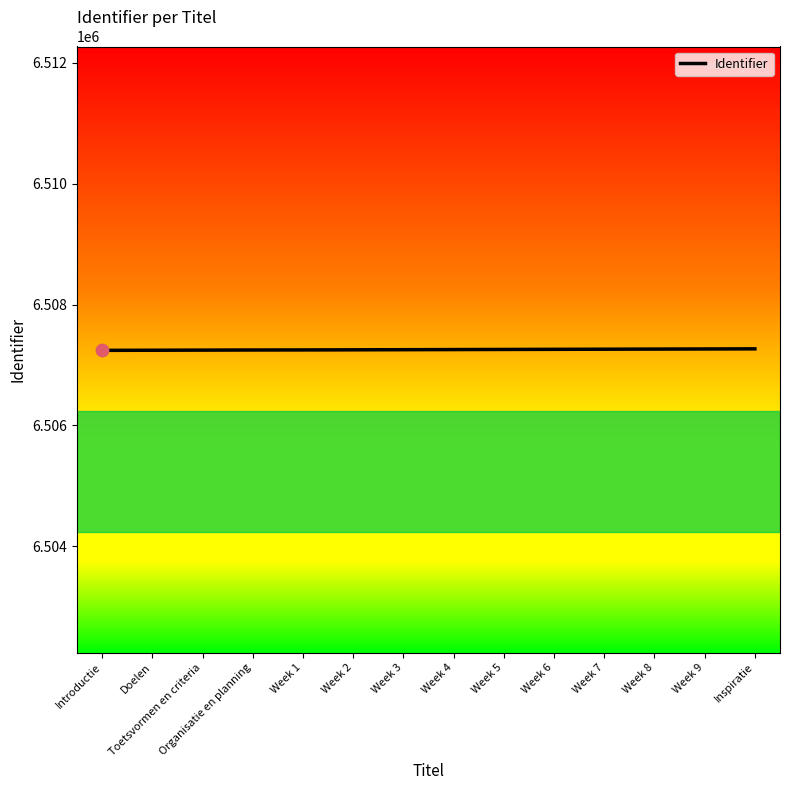

Approximately how many times larger is the value at Toetsvormen en criteria compared to Week 4?

1.0